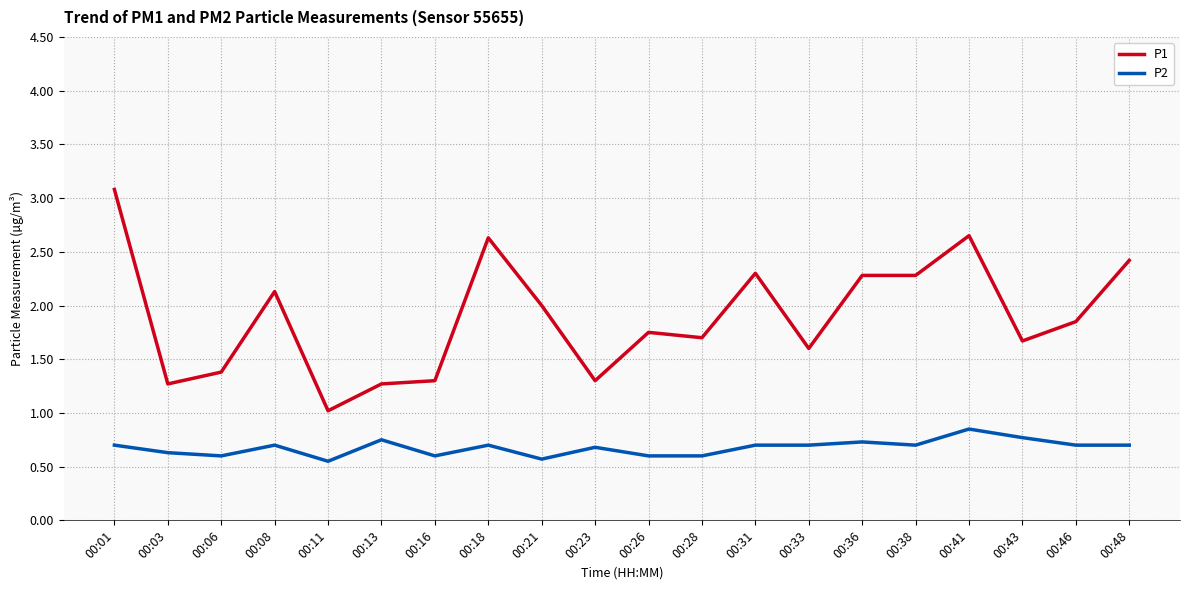

Rank the series by their average value, from lowest to highest.

P2, P1